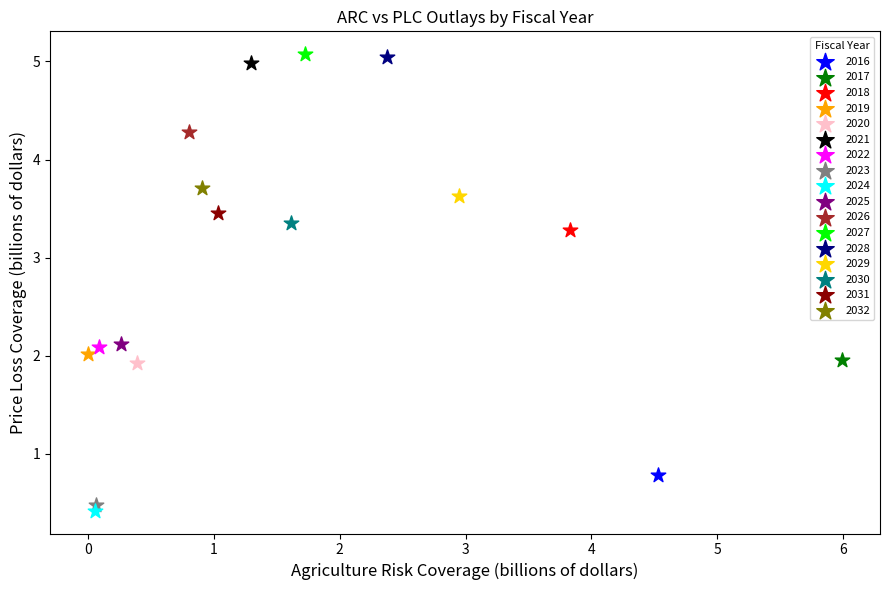

What are all the series names shown in the legend?

2016, 2017, 2018, 2019, 2020, 2021, 2022, 2023, 2024, 2025, 2026, 2027, 2028, 2029, 2030, 2031, 2032